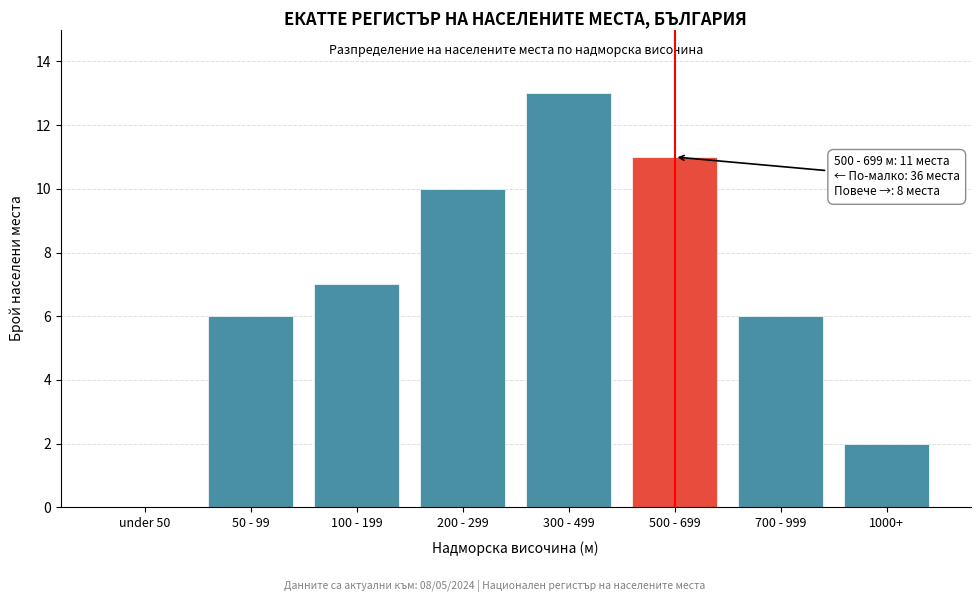

Reading right to left, transcribe all the data shown in this chart.

1000+=2	700 - 999=6	500 - 699=11	300 - 499=13	200 - 299=10	100 - 199=7	50 - 99=6	under 50=0